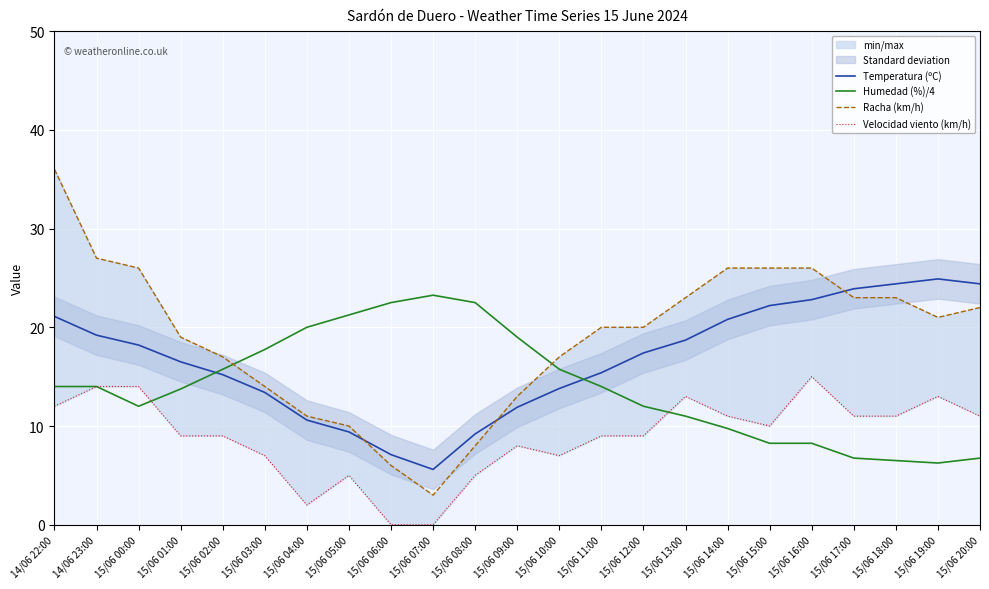

What is the difference between the Racha (km/h) values at 15/06 19:00 and 15/06 09:00?

8.0